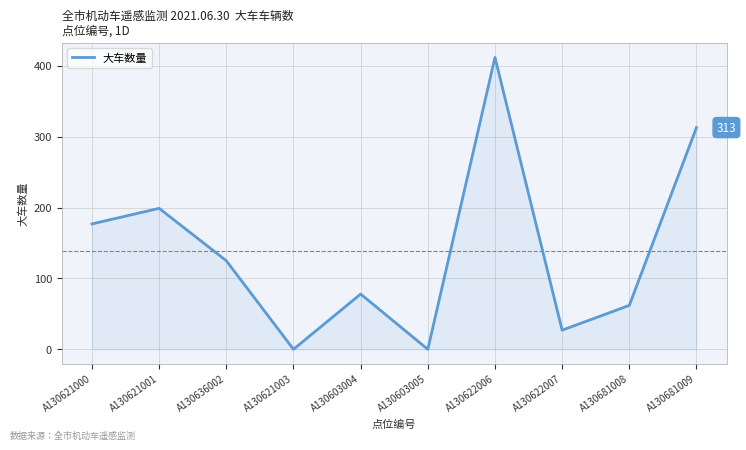

The chart shows a value of 412 at A130622006. True or false?

True